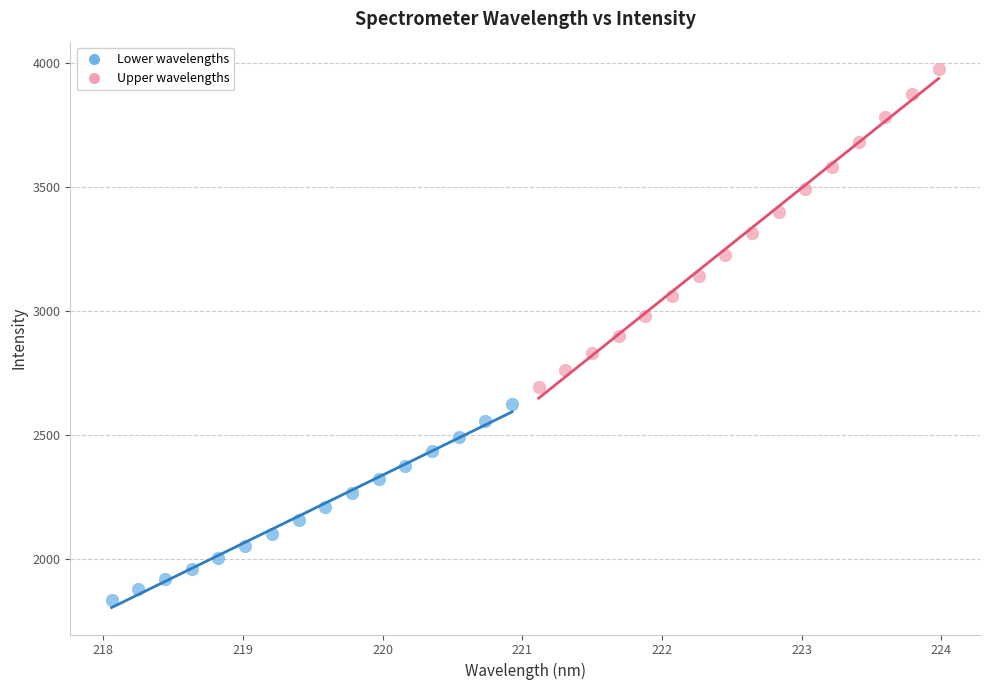

What are all the series names shown in the legend?

Lower wavelengths, Upper wavelengths